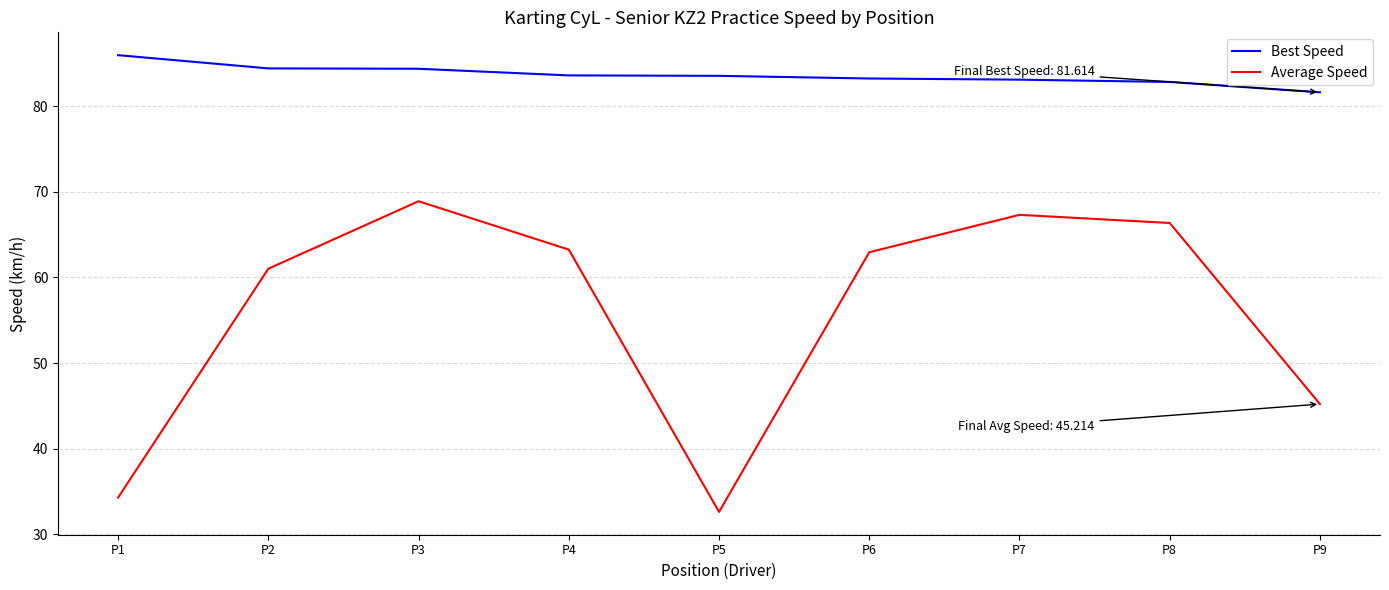

Is it true that Best Speed equals 83.6 at P4?

True